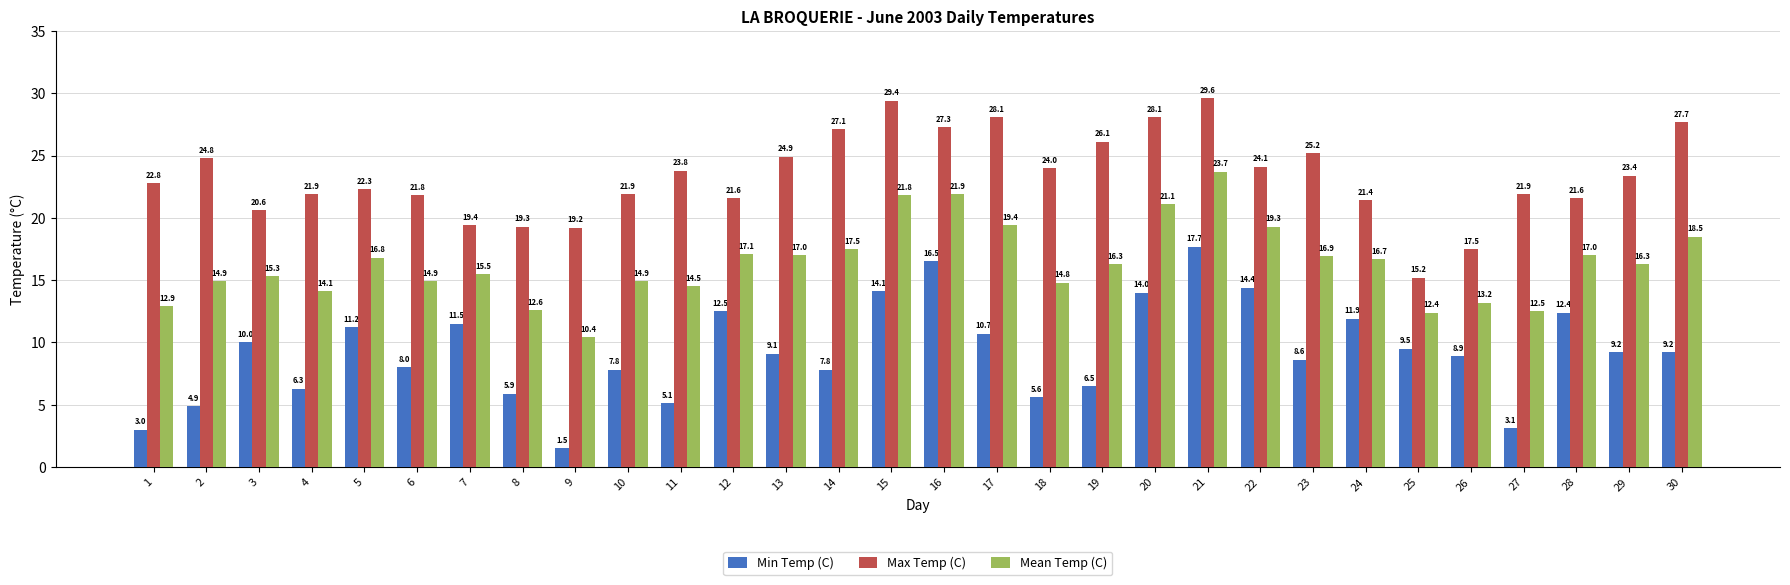

Is the value of Mean Temp (C) at 21 greater than the value of Max Temp (C) at 6?

Yes